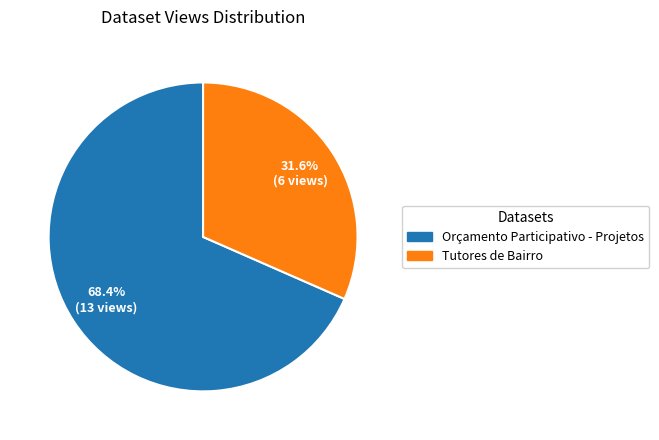

Between Tutores de Bairro and Orçamento Participativo - Projetos, which is larger?

Orçamento Participativo - Projetos